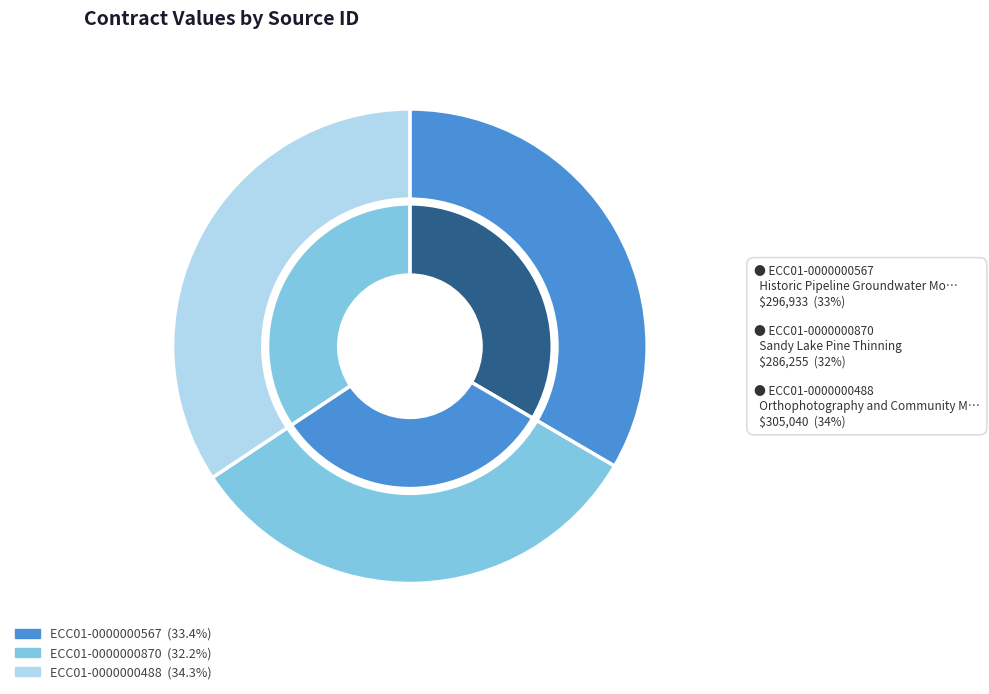

How many segments does this pie chart have?

3